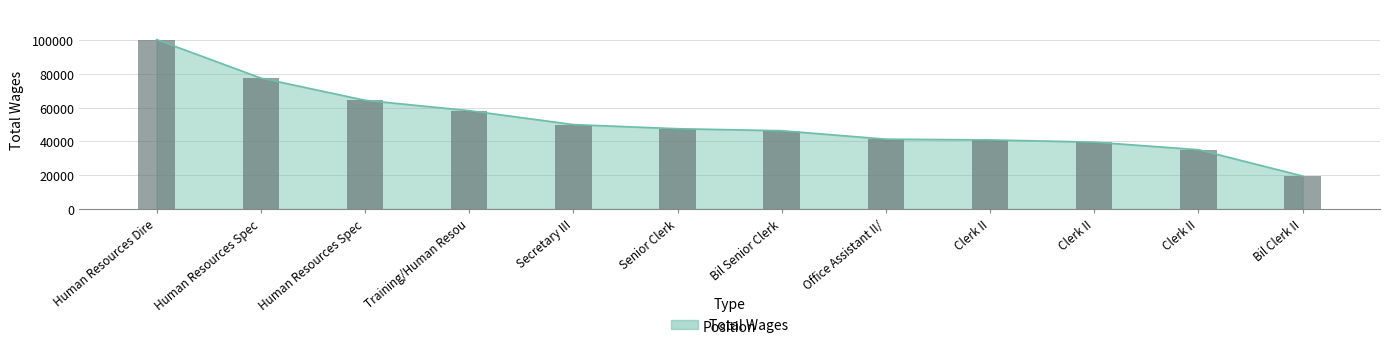

Are the bars grouped side by side (vs. stacked)?

No